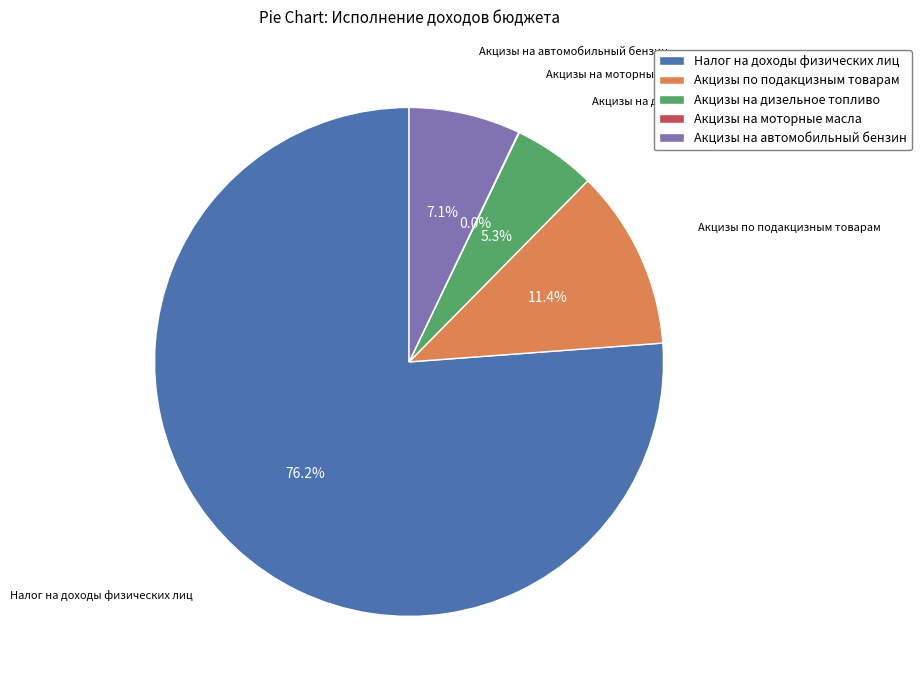

Is there a majority slice in this chart?

Yes